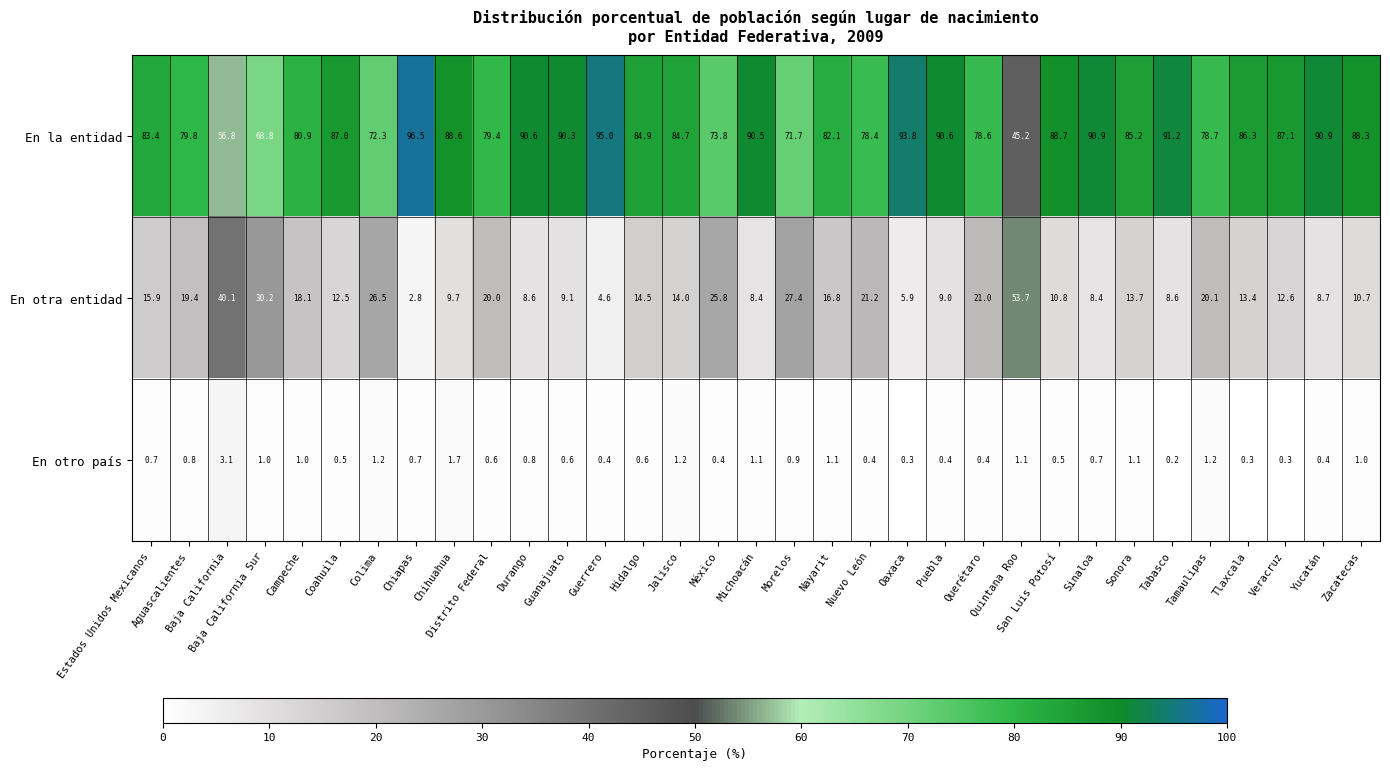

What is the average value of the En otra entidad series?

16.4